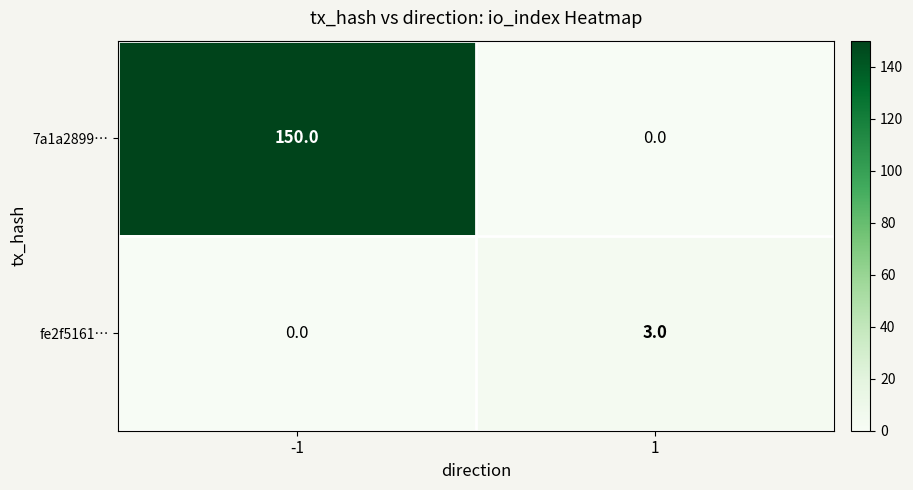

What is the difference between the maximum and minimum values in the 7a1a2899… series?

150